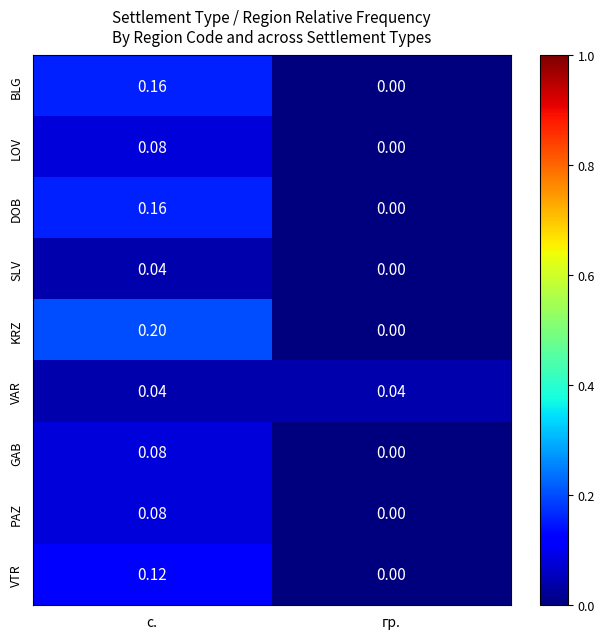

At which label does KRZ reach its minimum?

гр.